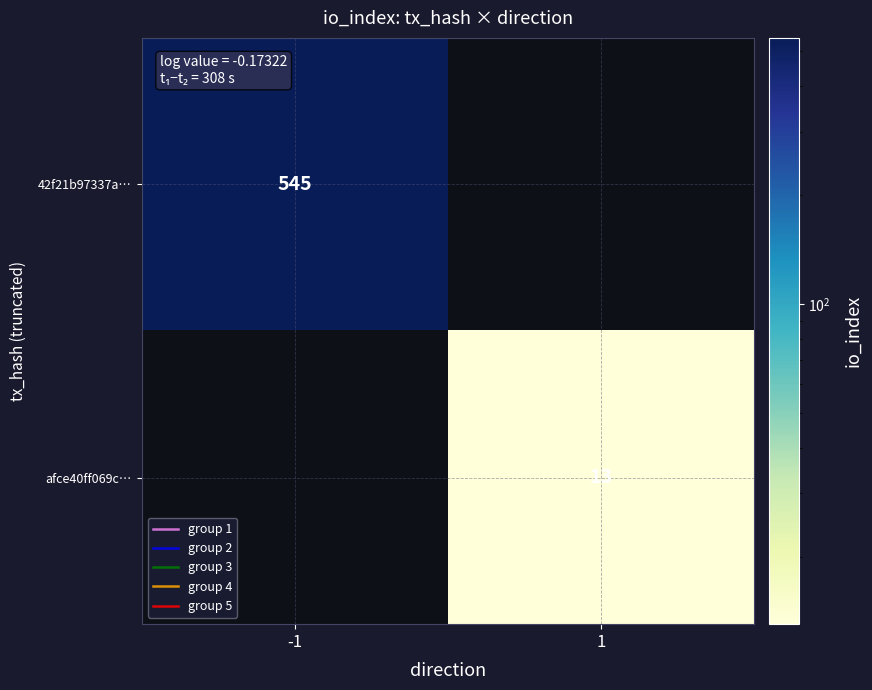

What is the difference between the afce40ff069c… values at 1 and -1?

13